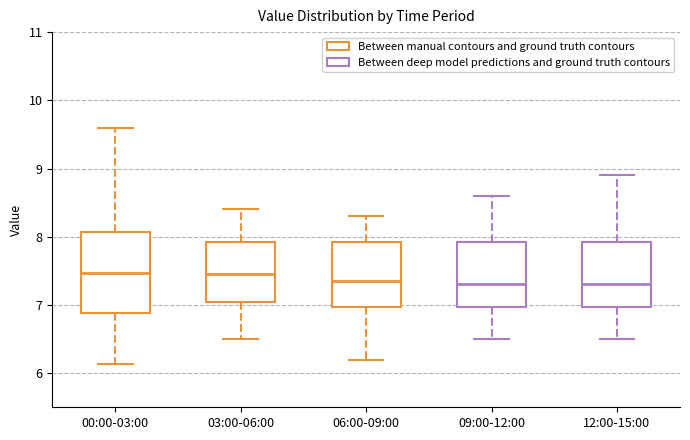

Which box is the tallest, from its lower edge to its upper edge?

00:00-03:00